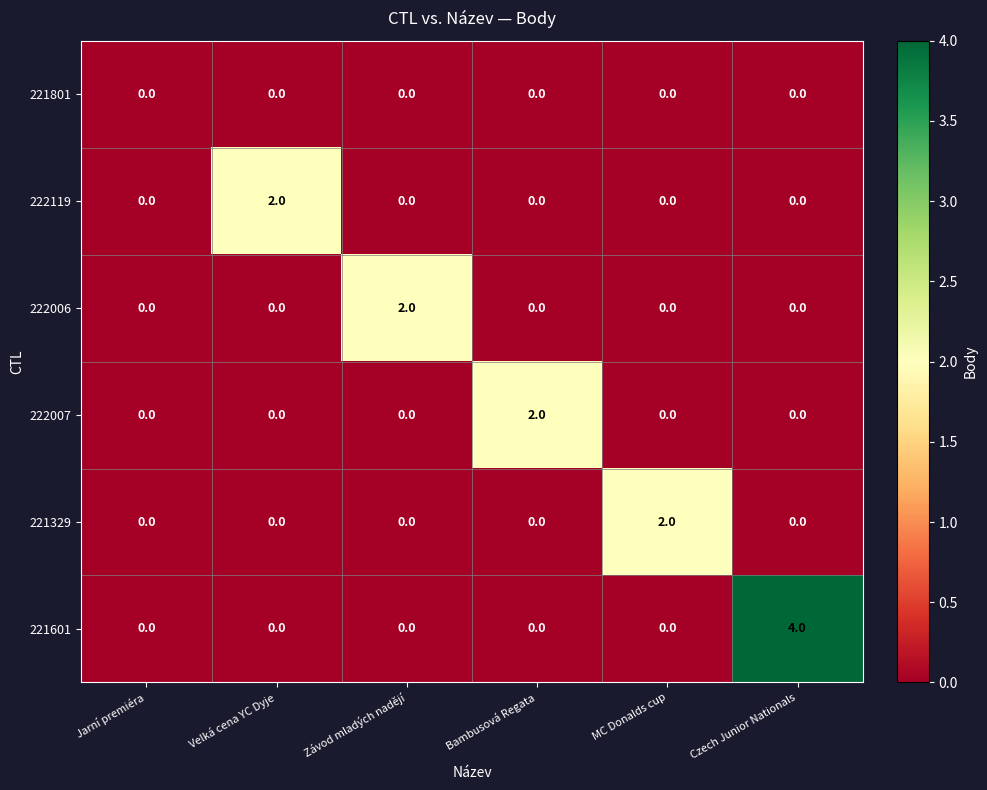

At which category is the sum across all series the highest?

Czech Junior Nationals